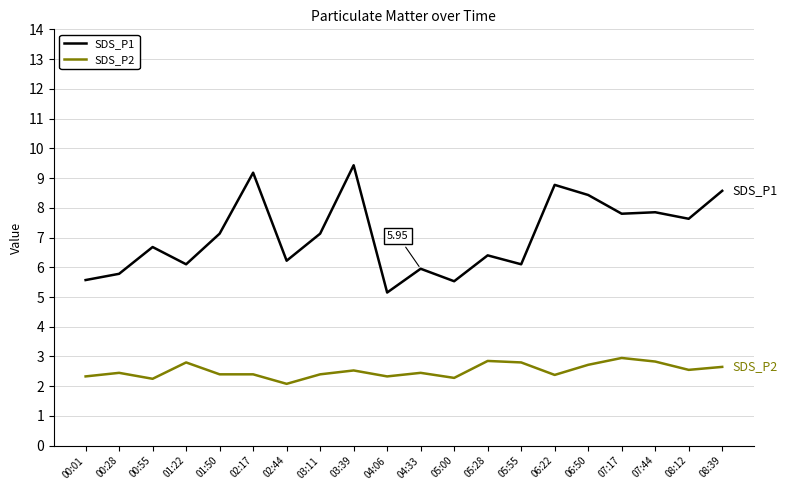

What is the sum of the SDS_P2 values at 05:55 and 06:22?

5.2